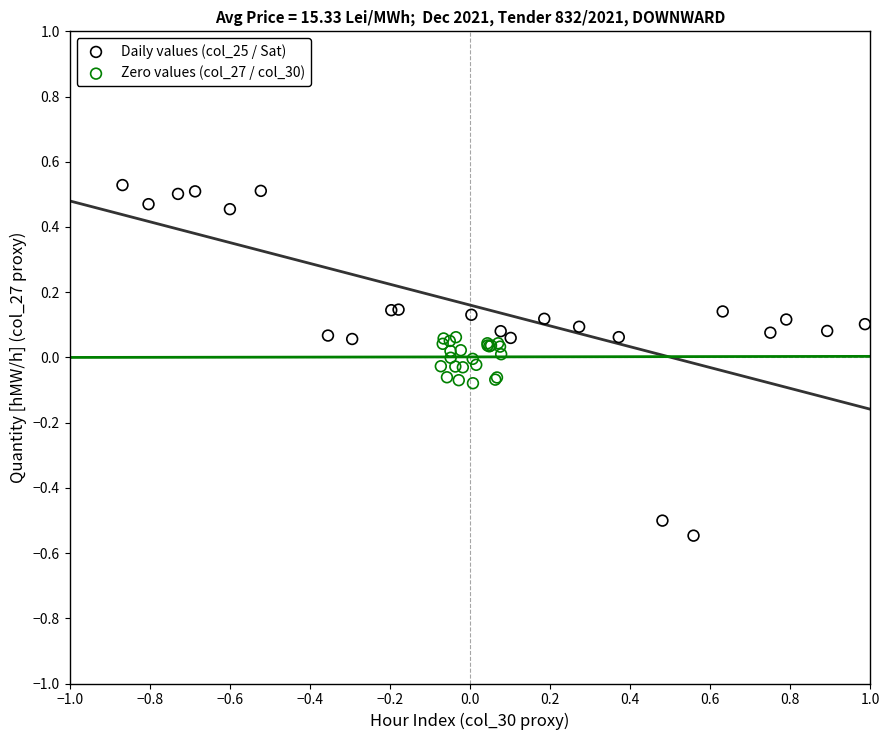

Which series has the largest Y range (max minus min)?

Daily values (col_25 / Sat)